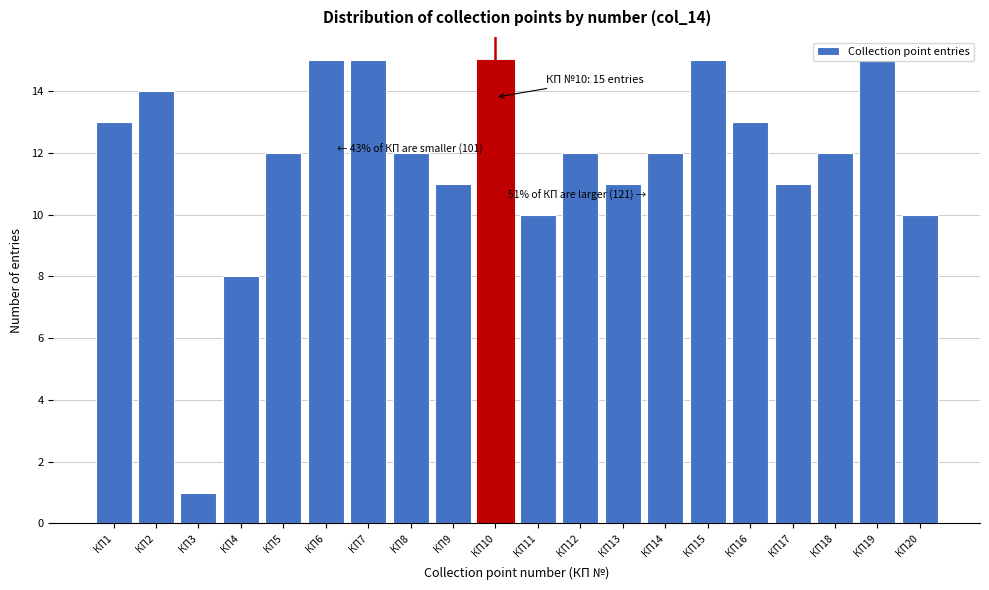

What is the difference between the maximum and second lowest values?

7